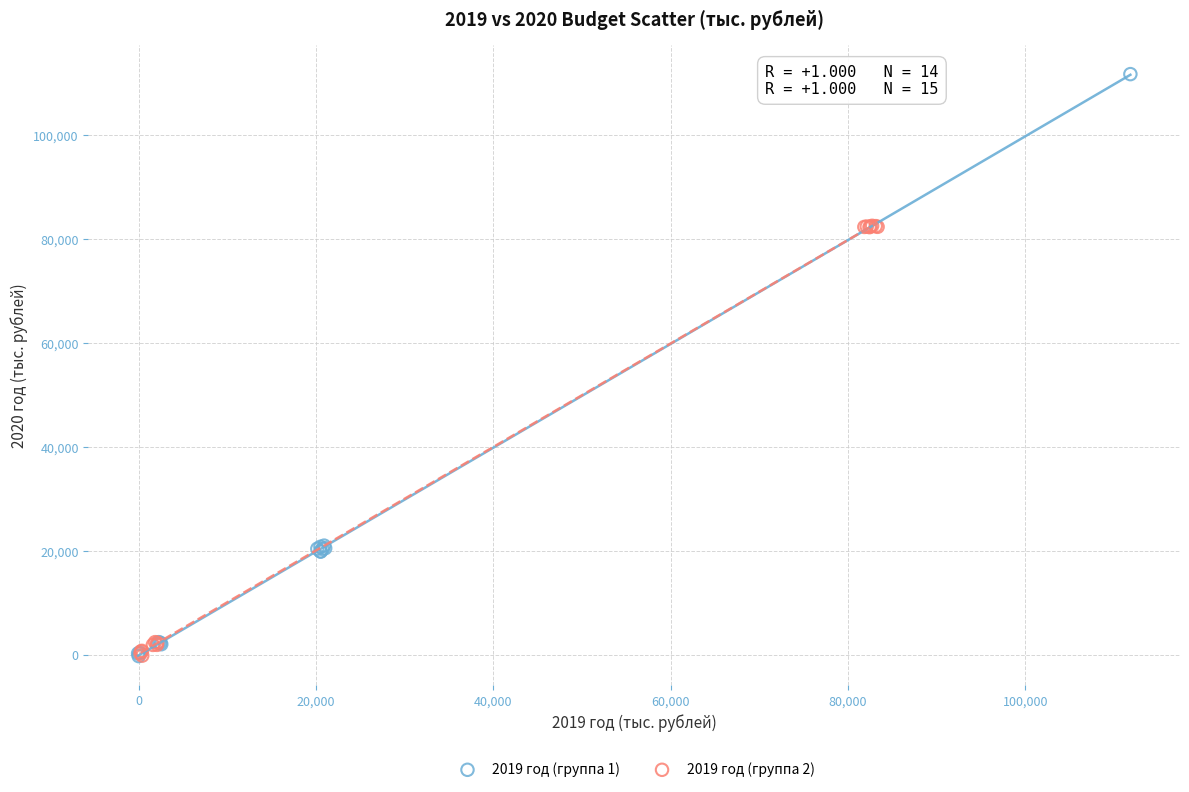

Which series reaches the maximum Y coordinate?

2019 год (группа 1)